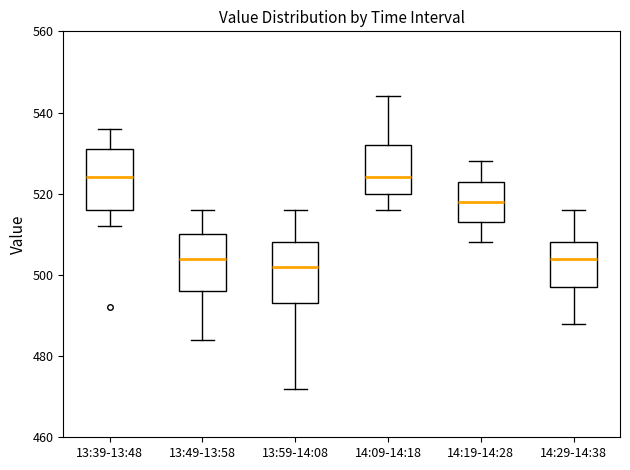

Which box has the lowest median line?

13:59-14:08